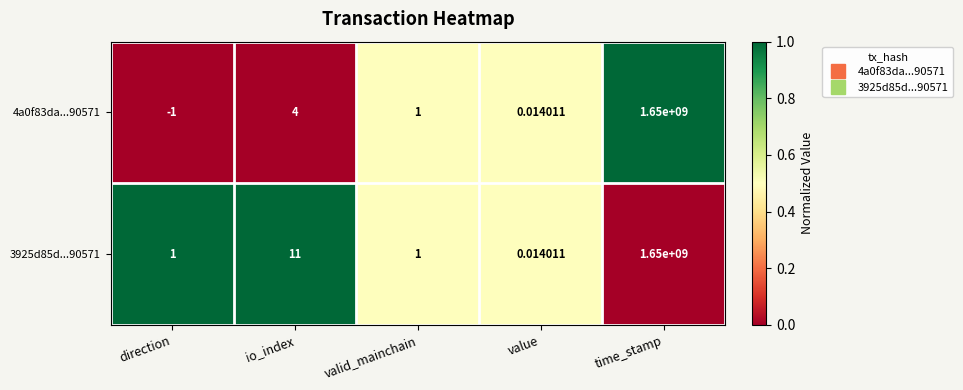

At which category is the sum across all series the highest?

time_stamp